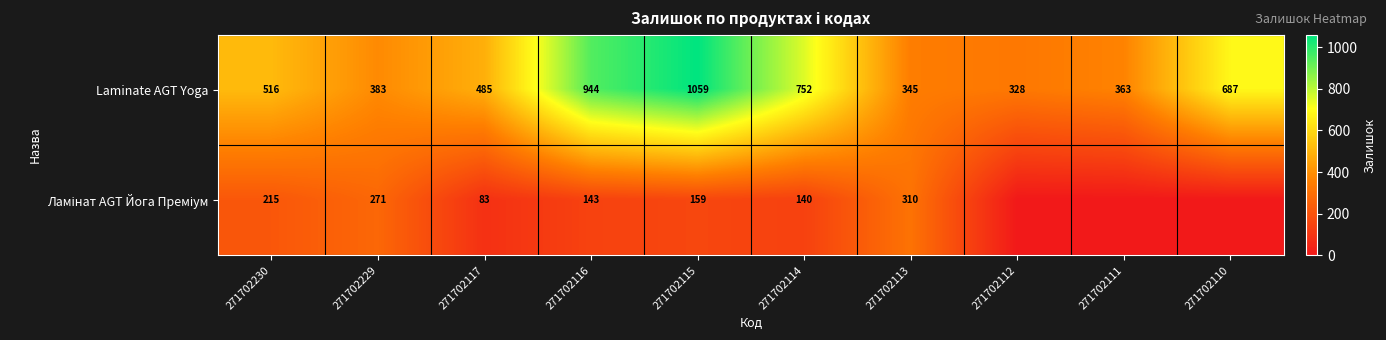

At which label is Laminate AGT Yoga closest to 693?

271702110